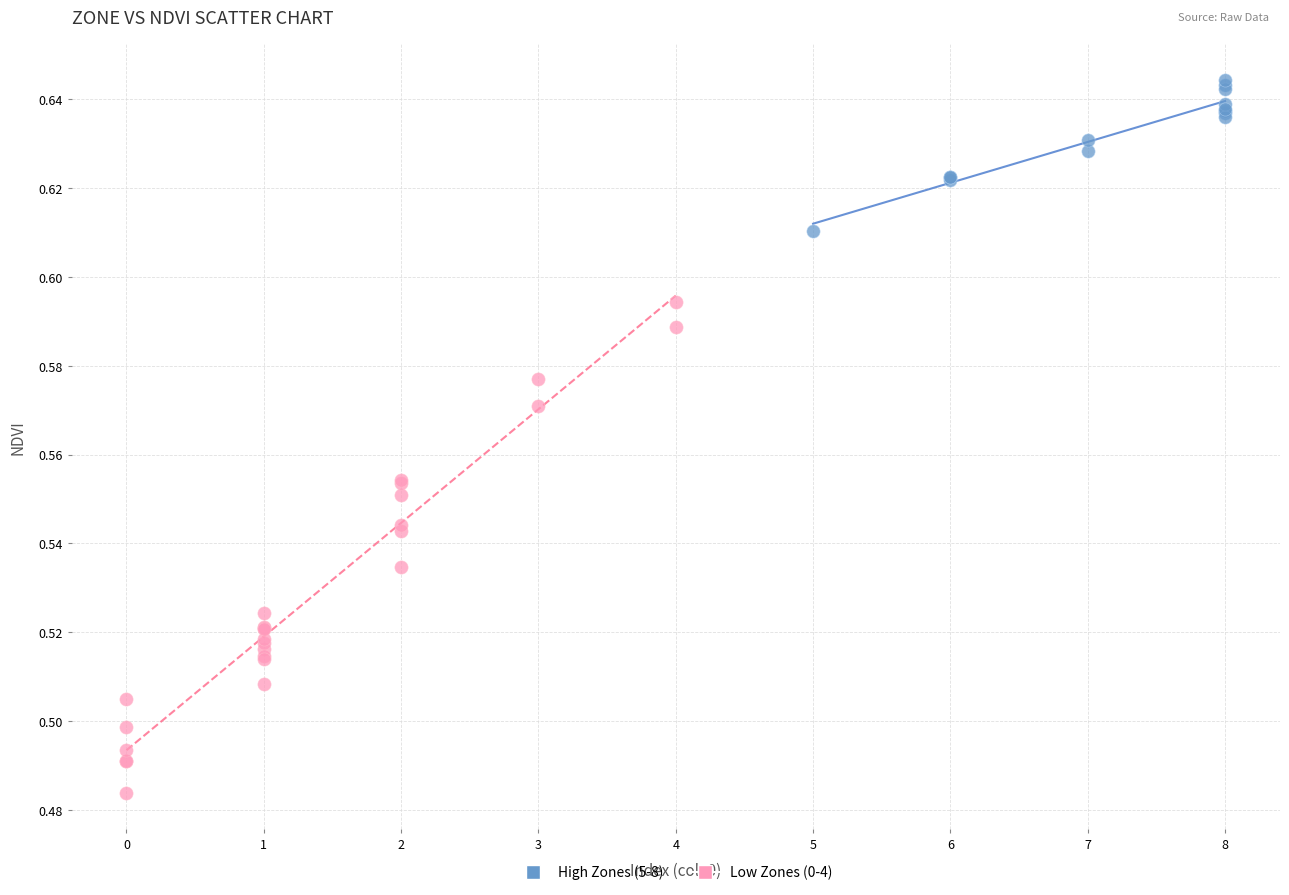

What are all the series names shown in the legend?

High Zones (5-8), Low Zones (0-4)